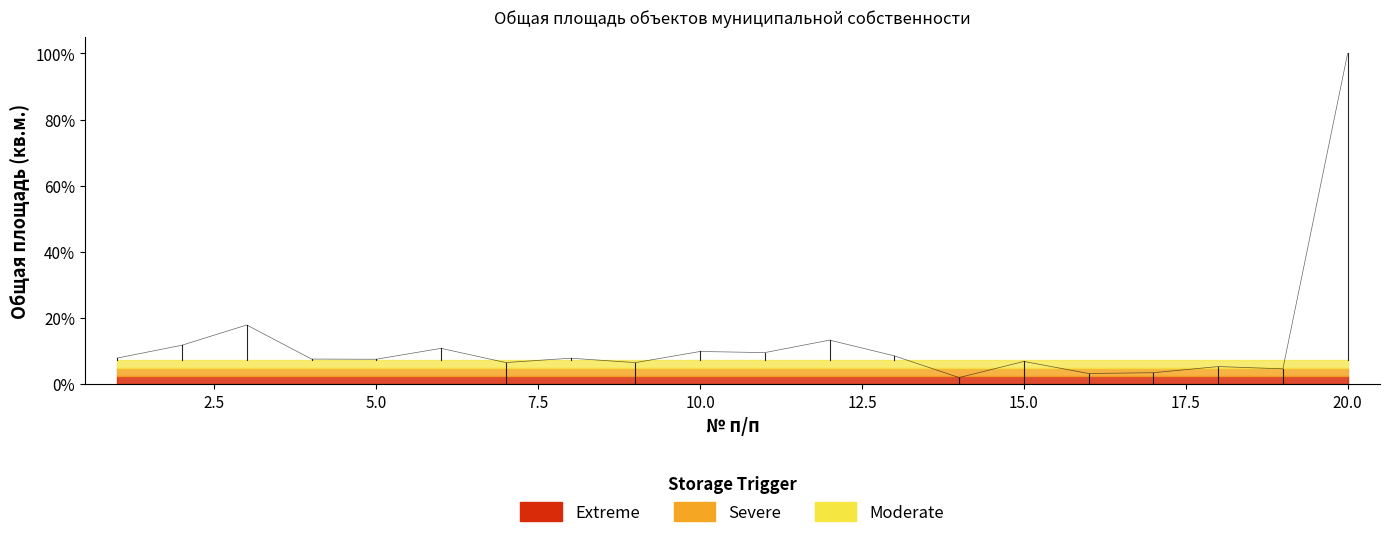

What is the value of the 1st point from the left?

7.9